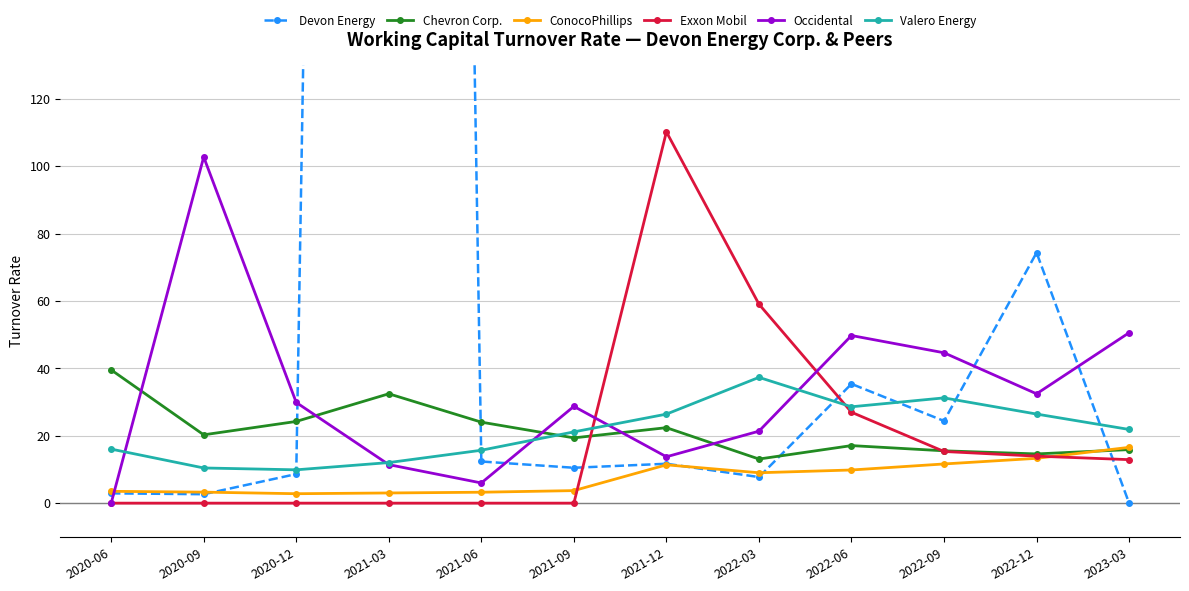

What is the sum of all ConocoPhillips values?

91.3